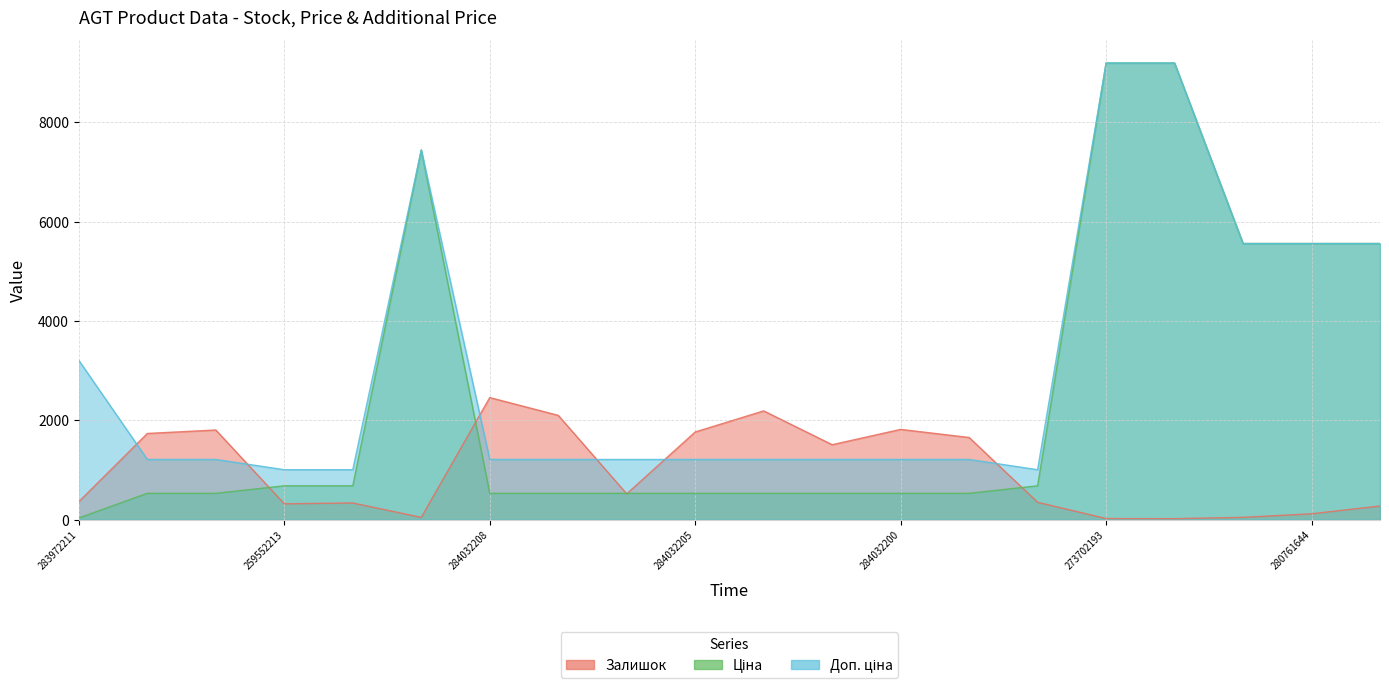

Is it true that Залишок equals 500.5 at 283972211?

False